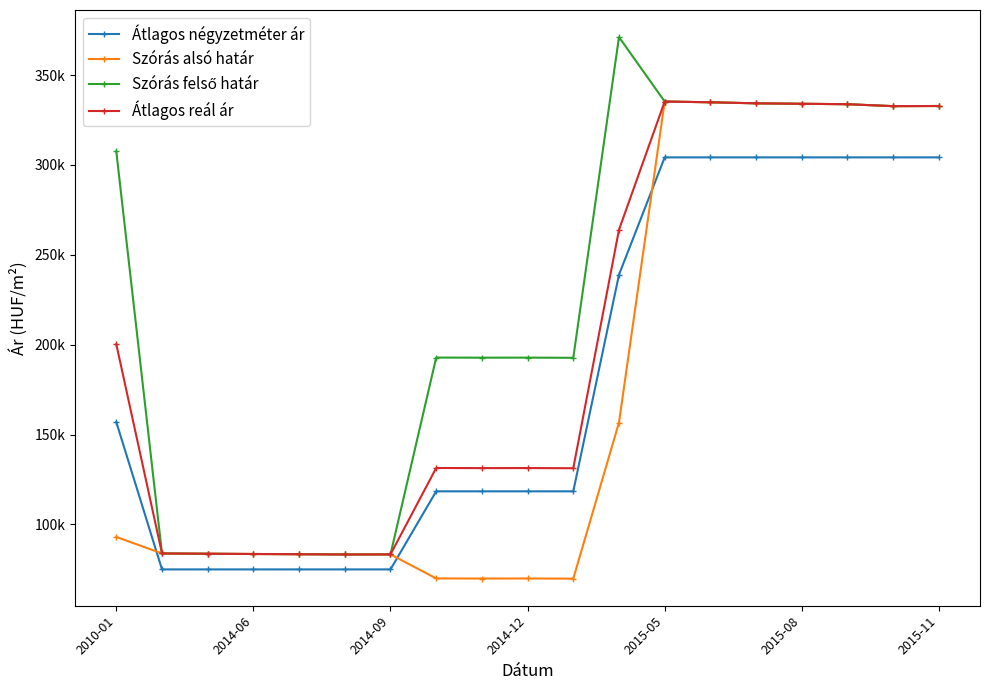

Which series has the largest total across all categories?

Szórás felső határ